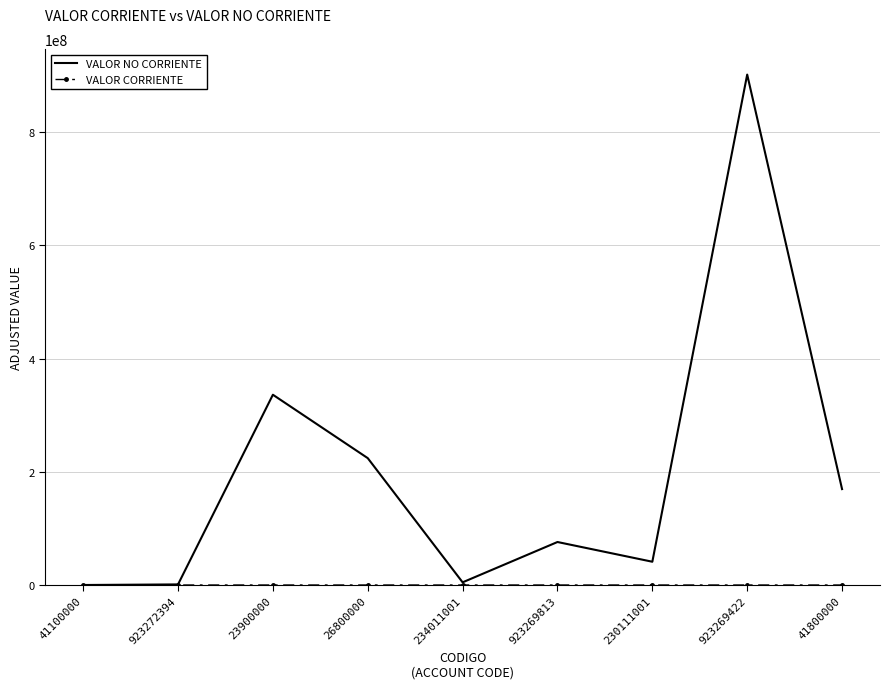

At which label does VALOR NO CORRIENTE reach its peak?

923269422